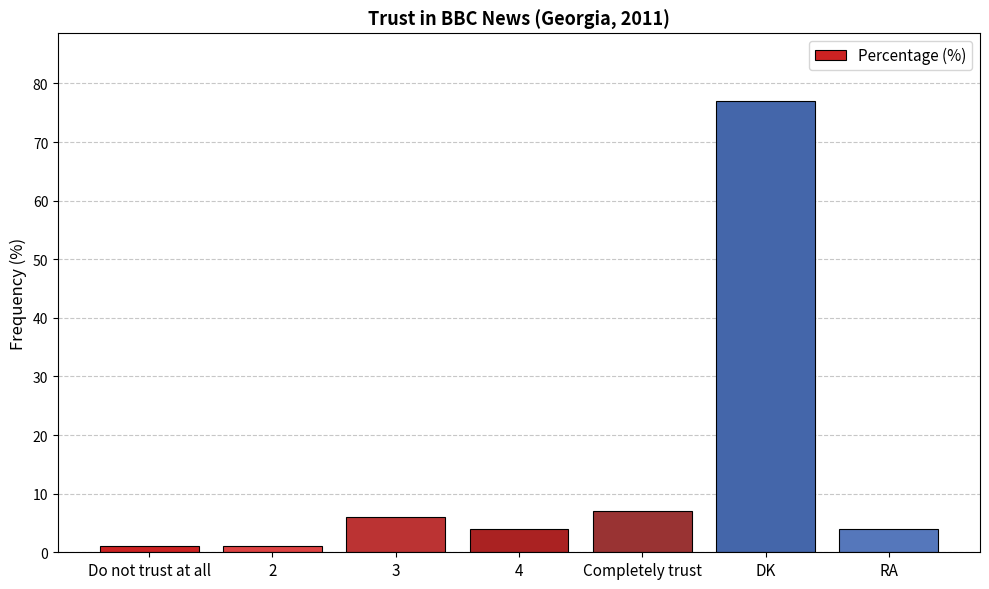

Reading left to right, transcribe all the data shown in this chart.

1	1	6	4	7	77	4